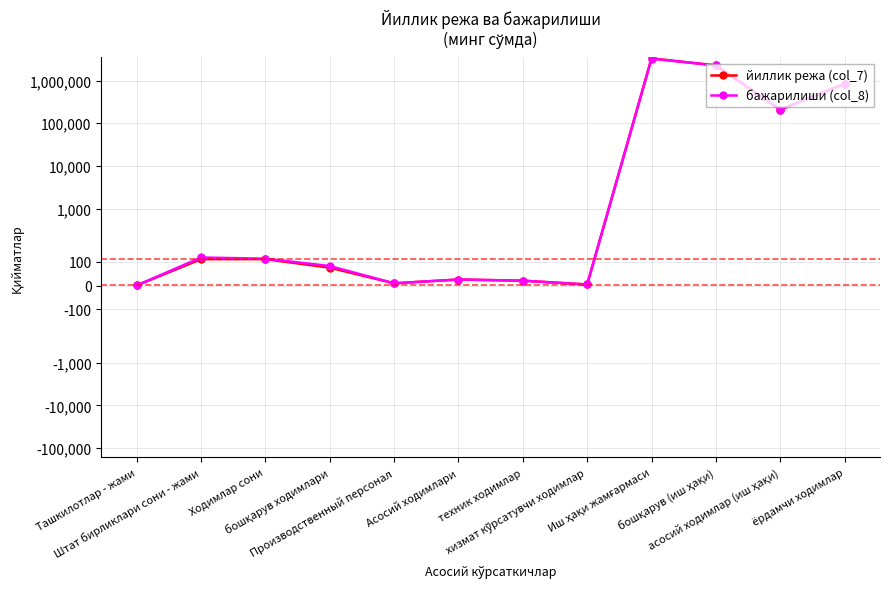

What position from the left is Ходимлар сони?

3